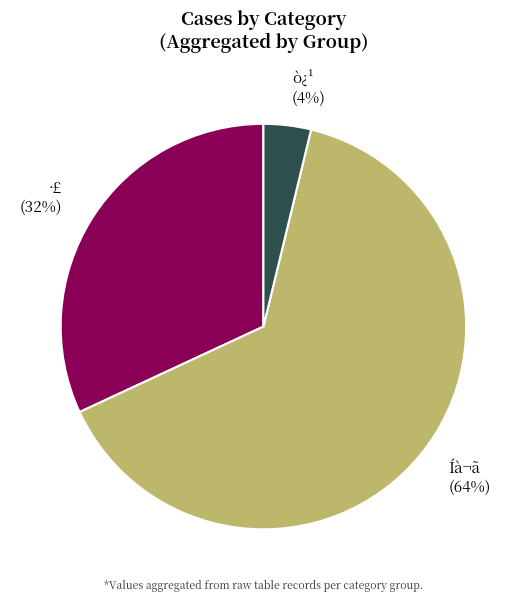

Is there any slice that represents more than half of the pie?

Yes